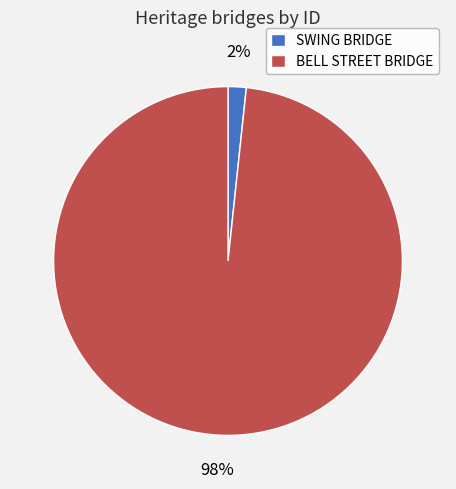

To the nearest percent, what is the average slice percentage?

50%